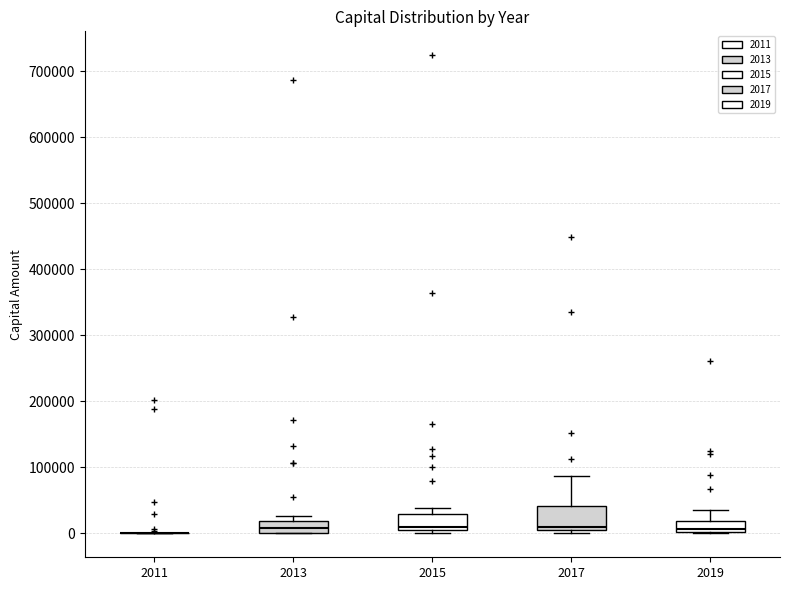

Reading left to right, read every box against the y-axis: the position of its median line, the range the box covers, and the ends of its whiskers. The values are not printed on the chart, so give them approximately, as read against the axis.

2011: box collapsed to a line at 0, whiskers 0 to 0
2013: median 10000, box 0 to 20000, whiskers 0 to 30000
2015: median 10000, box 0 to 30000, whiskers 0 (just below the box's lower edge) to 40000
2017: median 10000, box 0 to 40000, whiskers 0 (just below the box's lower edge) to 90000
2019: median 10000, box 0 to 20000, whiskers 0 to 30000